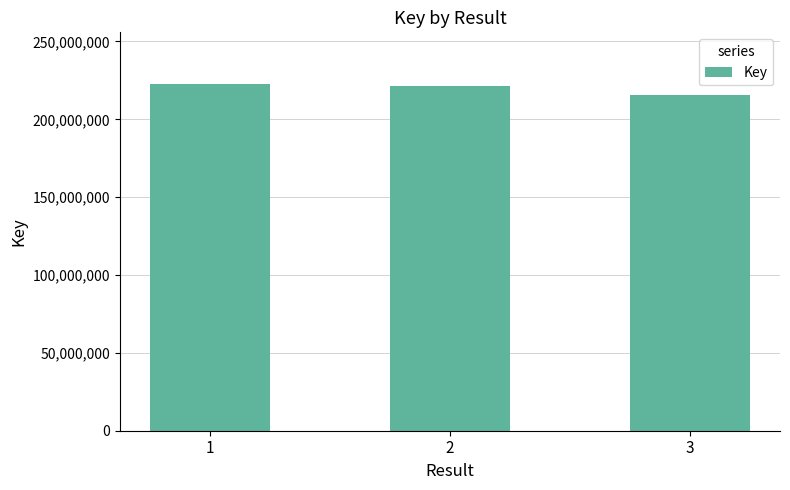

Where does the data first go above 221587191?

1